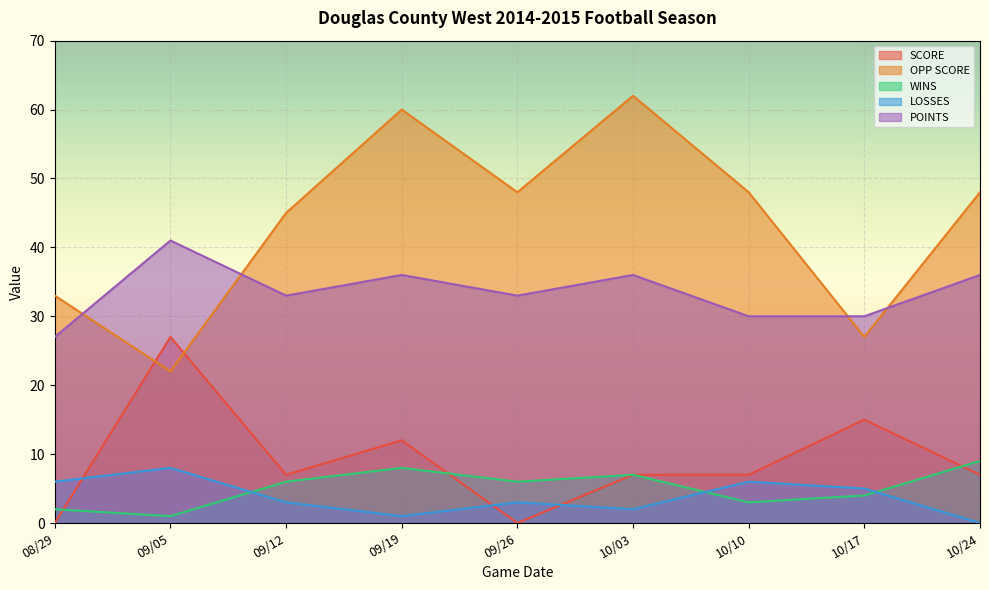

True or false: WINS has a value of 10 at 10/03.

False